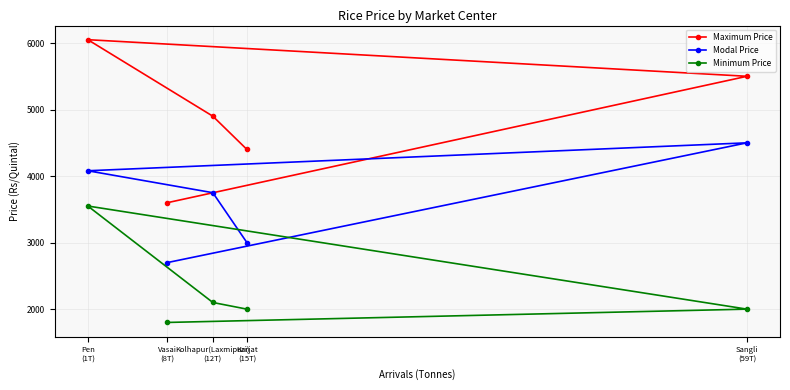

True or false: Minimum Price and Modal Price cross at least once.

False